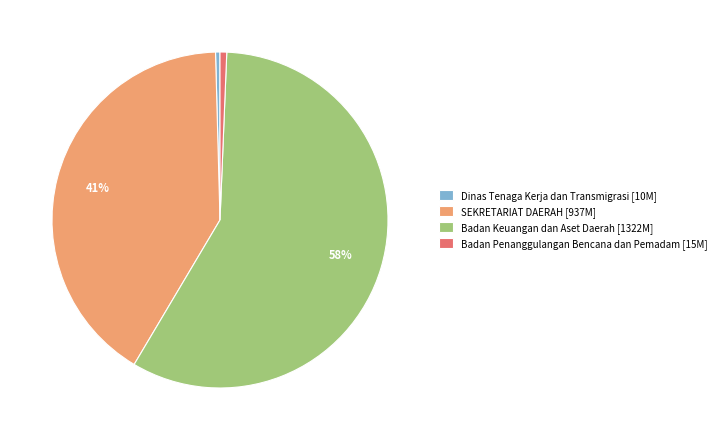

Does any single category account for the majority?

Yes